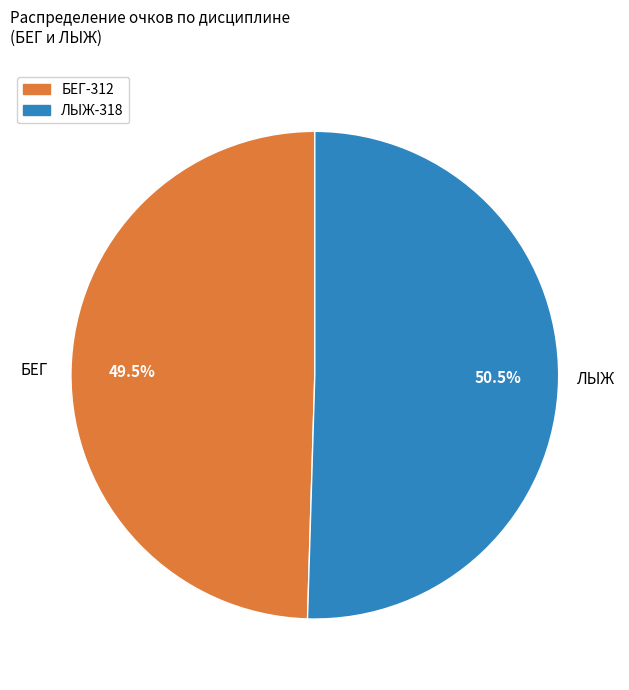

True or false: БЕГ accounts for 99% of the total.

False